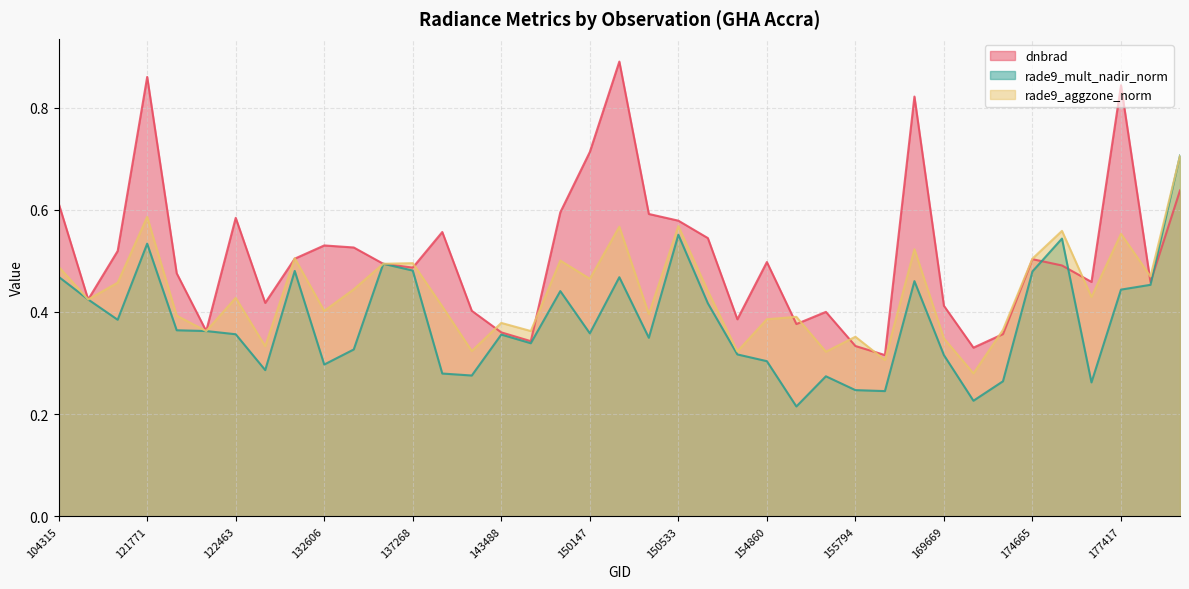

How many times do rade9_mult_nadir_norm and rade9_aggzone_norm cross each other?

1